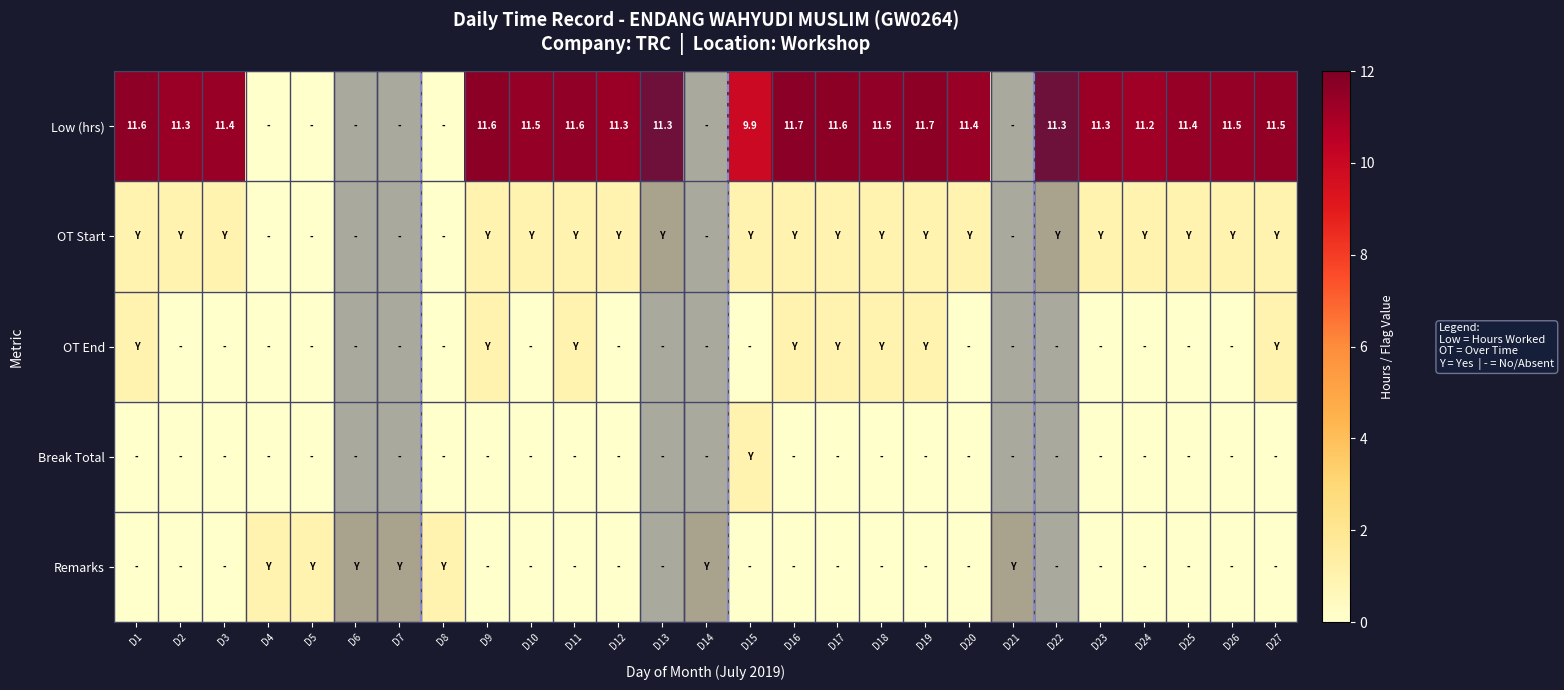

True or false: Low (hrs) has a value of 4.9 at D3.

False